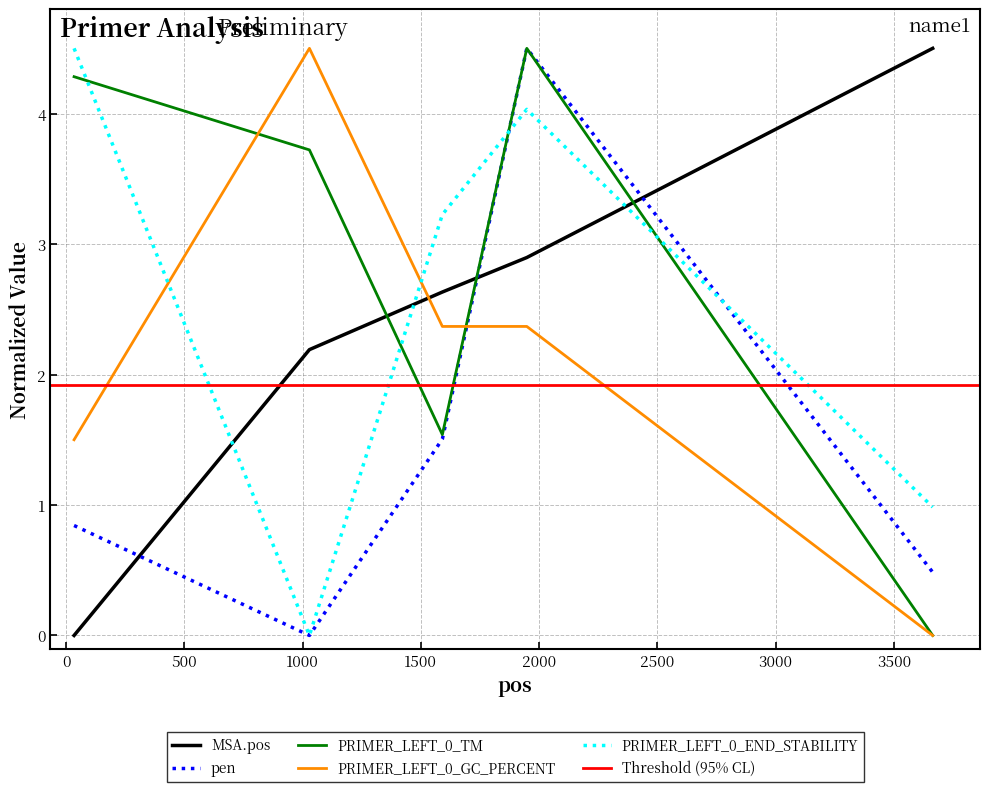

Which series has the largest total across all categories?

PRIMER_LEFT_0_TM